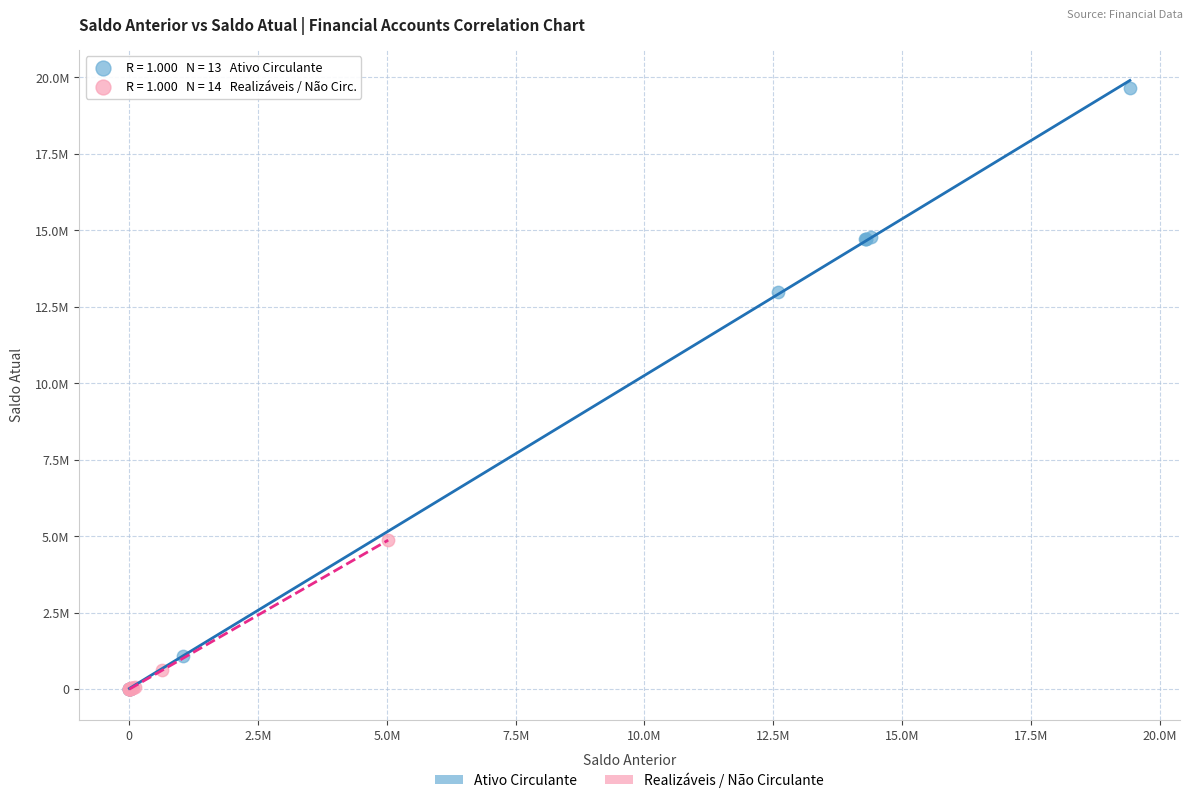

What are all the series names shown in the legend?

Ativo Circulante, Realizáveis / Não Circulante